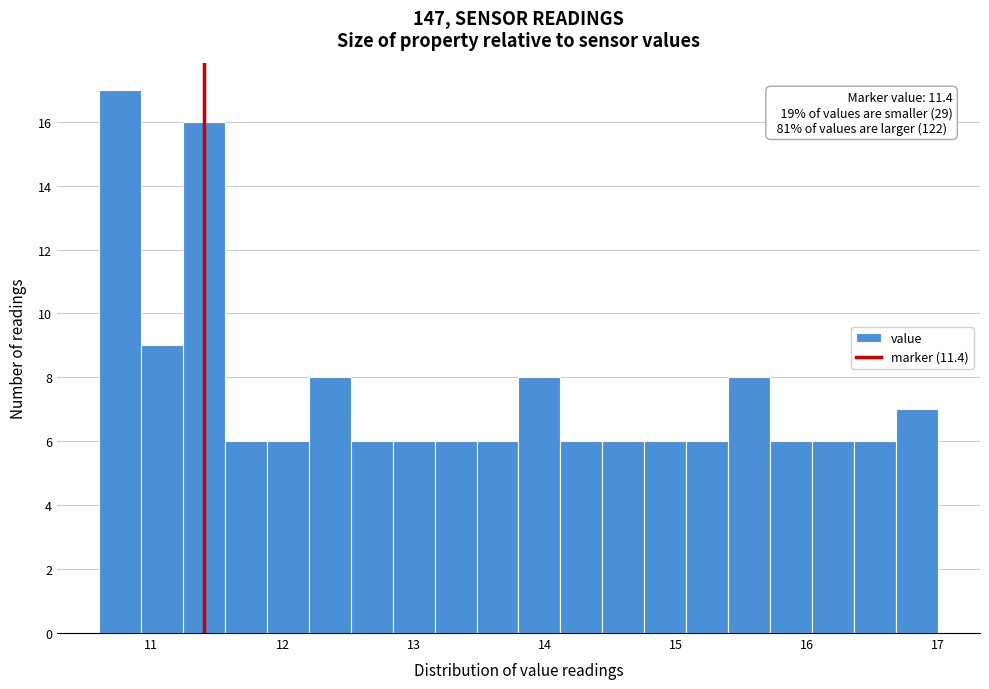

Read against the x-axis, roughly where is the centre of the tallest bar?

10.8